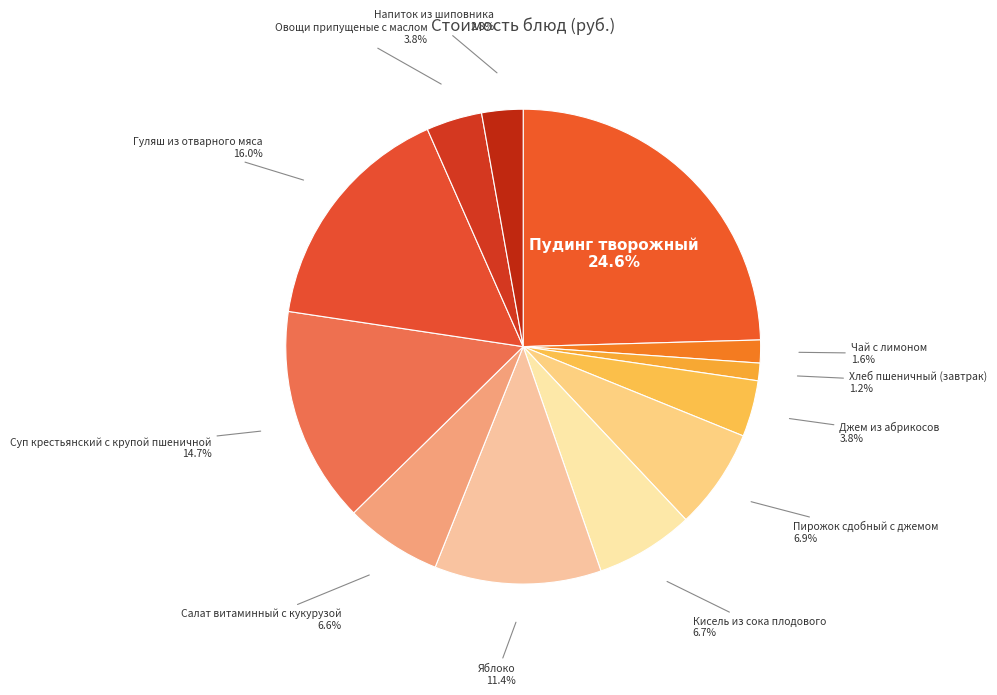

To the nearest percent, what is the difference between the Гуляш из отварного мяса and Яблоко slice percentages?

5%